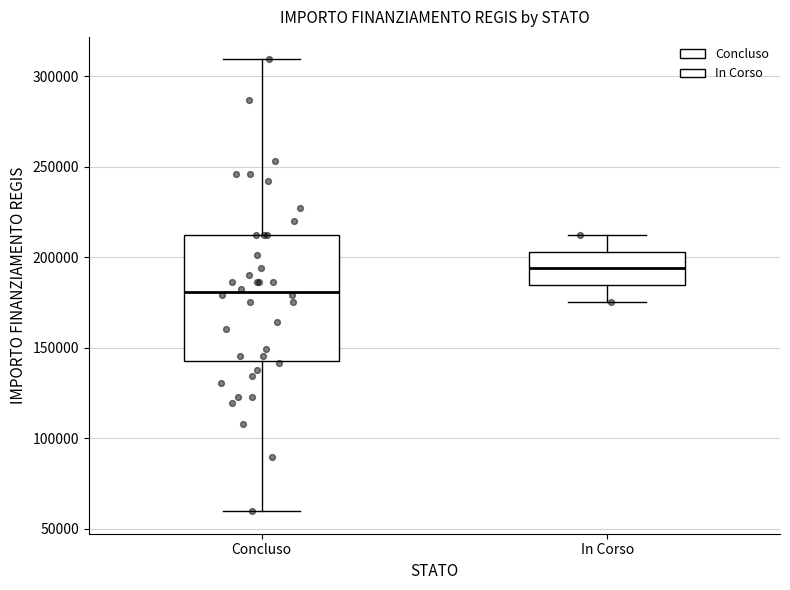

Reading left to right, transcribe this box plot: for each box, give where its median line is, the range the box spans, and where its two whiskers end, as read against the y-axis. The values are not printed on the chart, so give them approximately, as read against the axis.

Concluso: median 180000, box 145000 to 210000, whiskers 60000 to 310000
In Corso: median 195000, box 185000 to 205000, whiskers 175000 to 210000